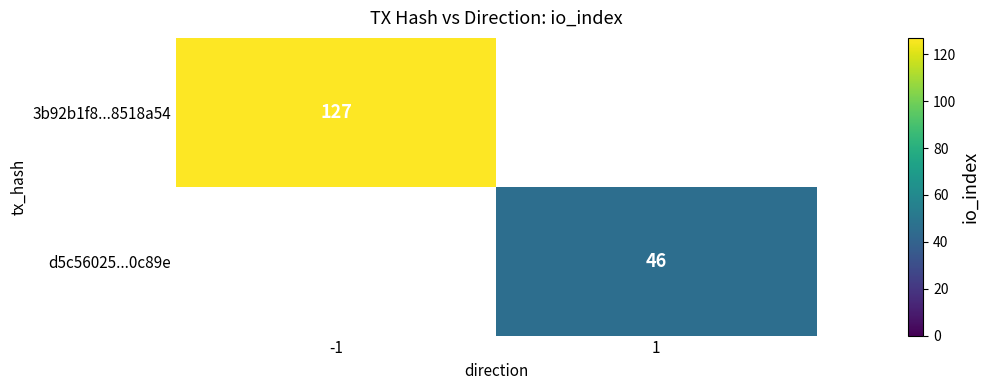

At which label does 3b92b1f8...8518a54 reach its minimum?

-1